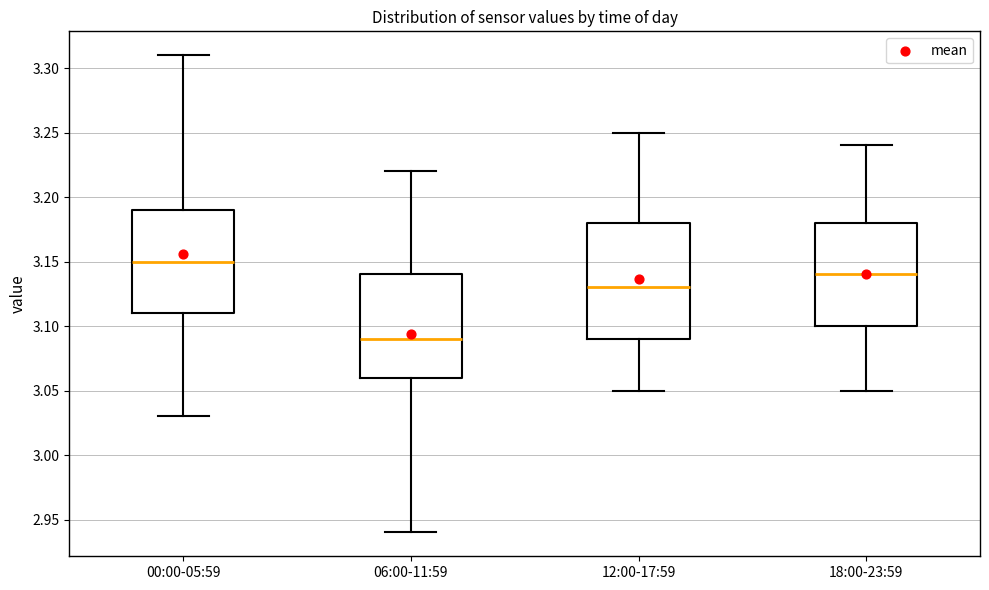

Reading left to right, transcribe this box plot: for each box, give where its median line is, the range the box spans, and where its two whiskers end, as read against the y-axis. The values are not printed on the chart, so give them approximately, as read against the axis.

00:00-05:59: median 3.15, box 3.11 to 3.19, whiskers 3.03 to 3.31
06:00-11:59: median 3.09, box 3.06 to 3.14, whiskers 2.94 to 3.22
12:00-17:59: median 3.13, box 3.09 to 3.18, whiskers 3.05 to 3.25
18:00-23:59: median 3.14, box 3.10 to 3.18, whiskers 3.05 to 3.24